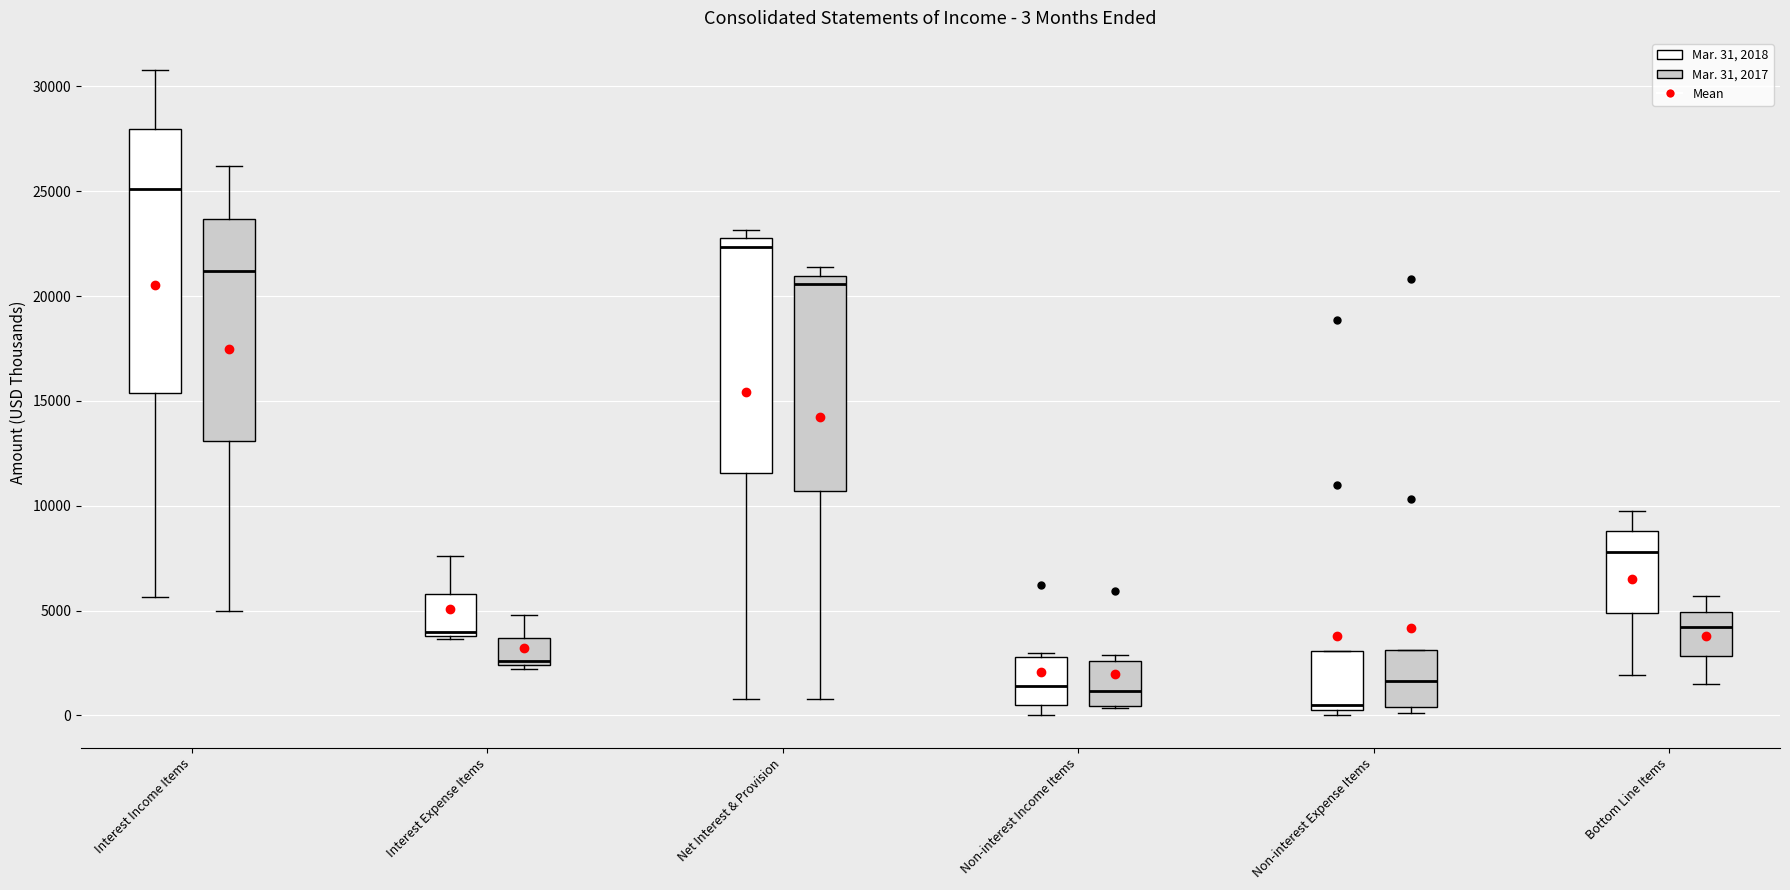

Which box has the highest median line?

Interest Income Items (Mar. 31, 2018)